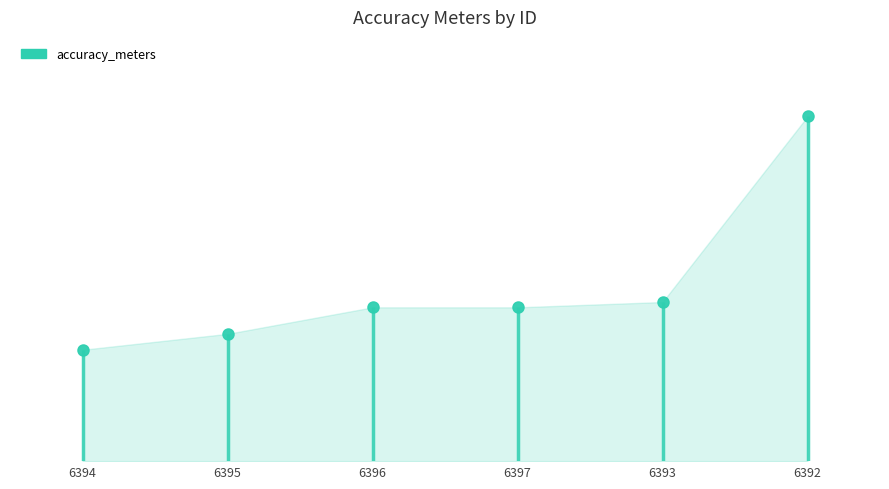

The value at 6395 is 24. True or false?

True